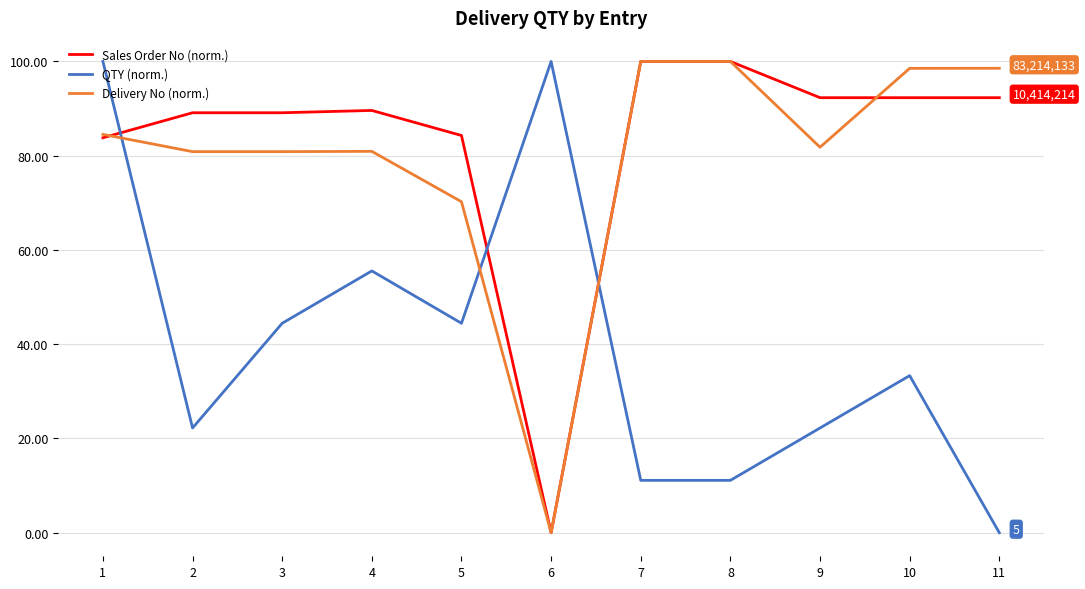

What is the difference between the Sales Order No (norm.) values at 7 and 6?

100.0